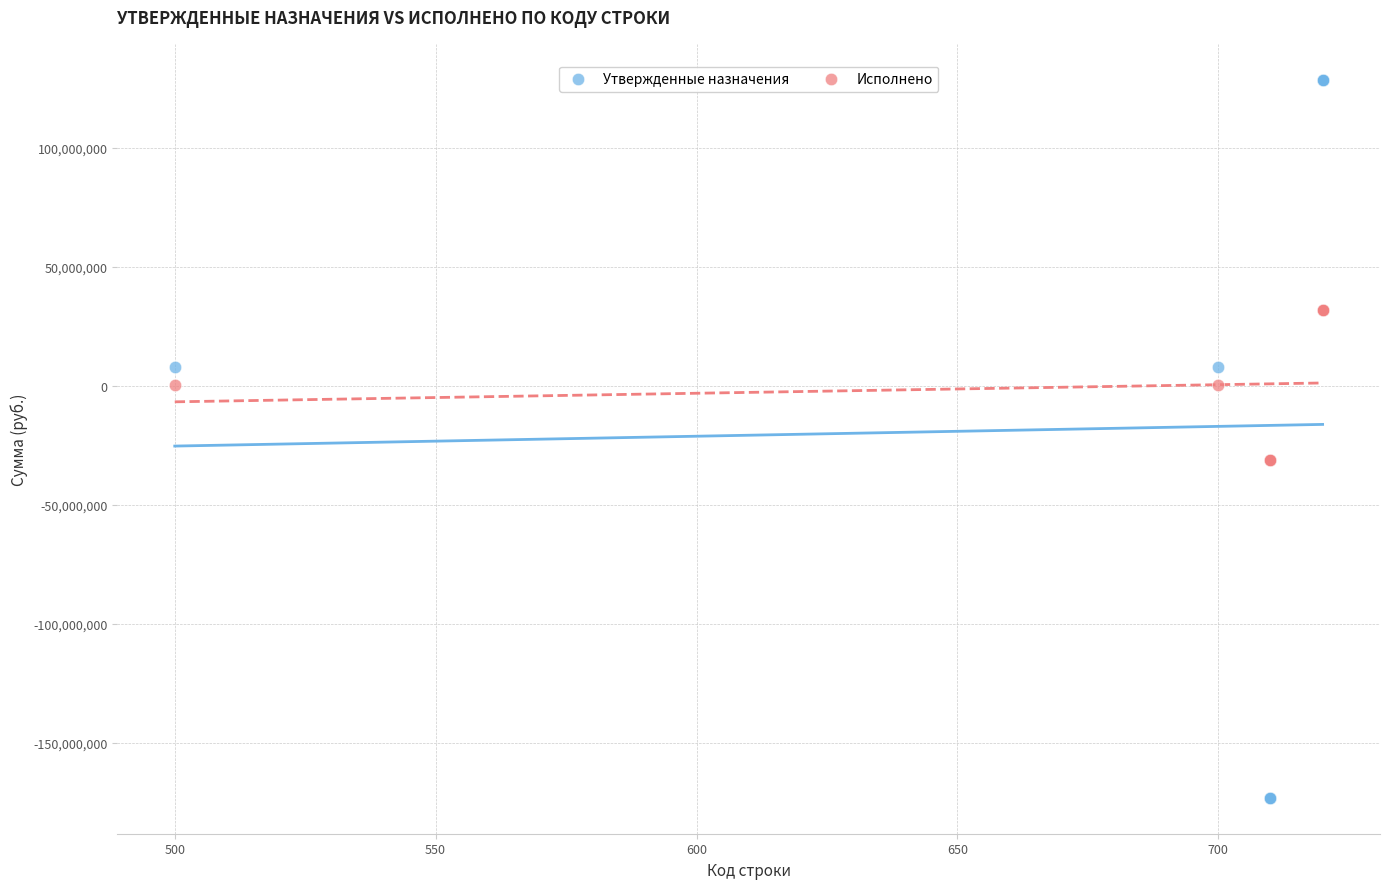

What is the X range (max minus min) for the scatter plot?

220.0